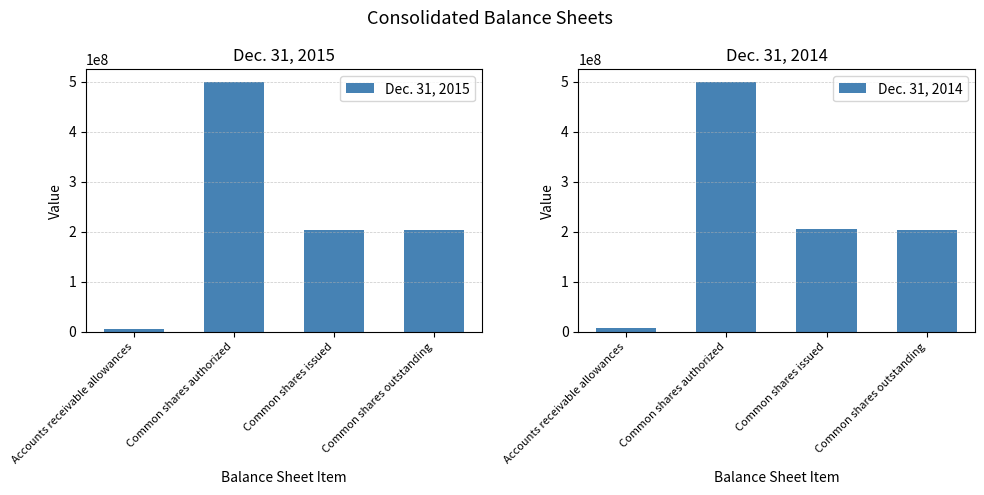

What is the difference between the second highest and second lowest values in the Dec. 31, 2014 series?

1068600